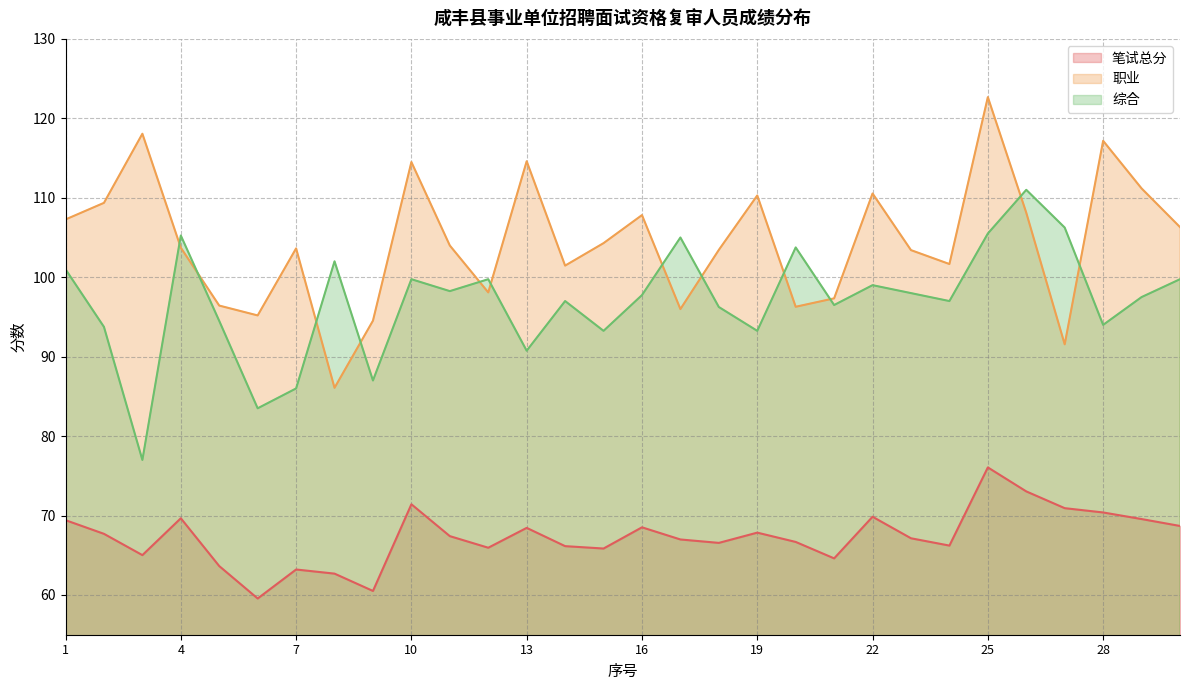

Where is the first local maximum for 笔试总分?

4